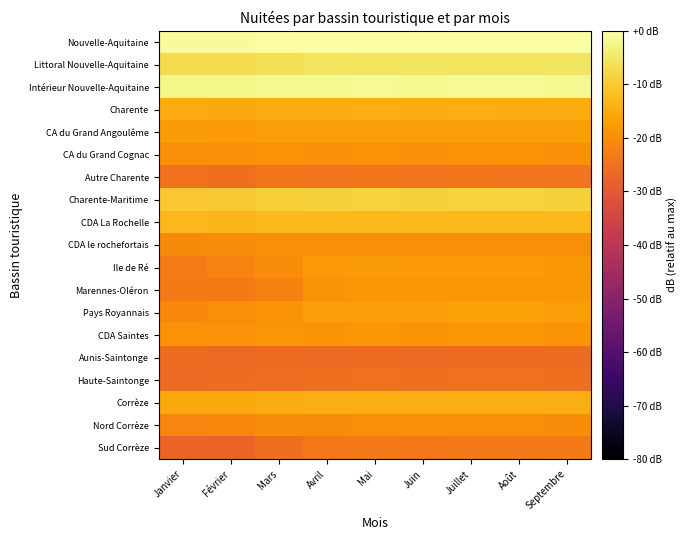

List the series in order of their peak value, lowest first.

Aunis-Saintonge, Haute-Saintonge, Autre Charente, Sud Corrèze, Nord Corrèze, CDA le rochefortais, CA du Grand Cognac, CDA Saintes, Marennes-Oléron, Ile de Ré, CA du Grand Angoulême, Pays Royannais, Charente, Corrèze, CDA La Rochelle, Charente-Maritime, Littoral Nouvelle-Aquitaine, Intérieur Nouvelle-Aquitaine, Nouvelle-Aquitaine